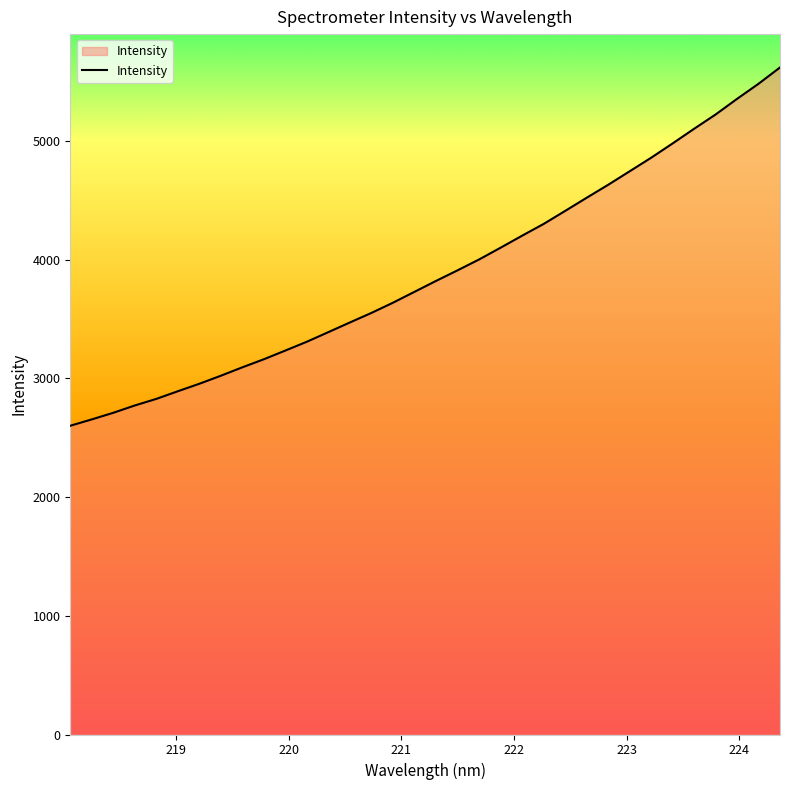

What is the minimum value shown in the chart?

2601.7